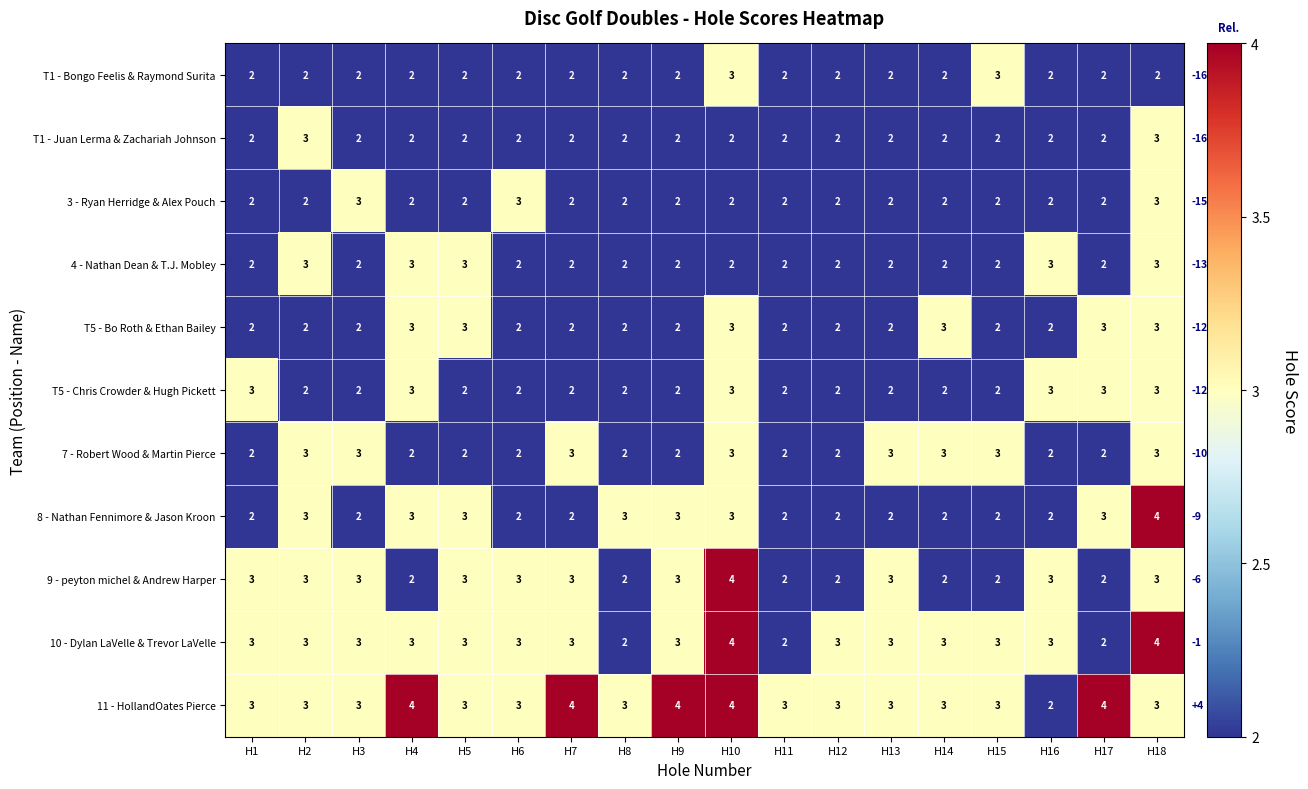

The T1 - Bongo Feelis & Raymond Surita series shows 2 at H13. True or false?

True